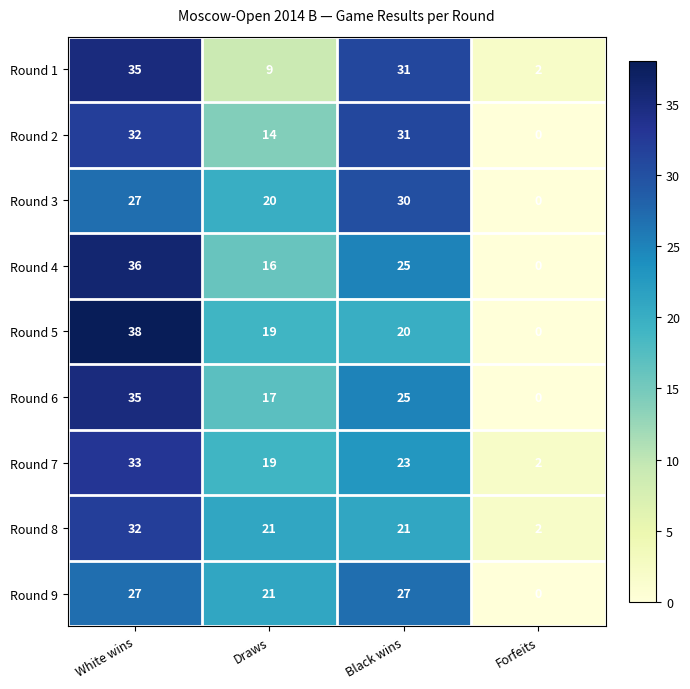

How many categories are shown in the chart?

4